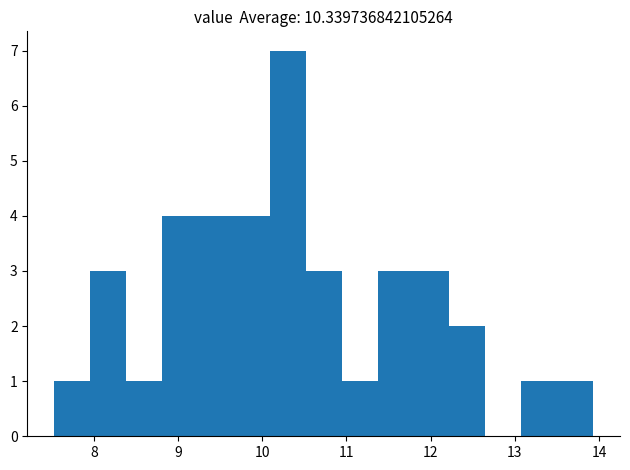

Reading left to right, list every bar in this chart as the range it spans on the x-axis followed by its height. Neither the bar edges nor the heights are printed on the chart, so give them approximately, as read against the axes.

7.5 to 8.0: 1
8.0 to 8.4: 3
8.4 to 8.8: 1
8.8 to 9.2: 4
9.2 to 9.7: 4
9.7 to 10.1: 4
10.1 to 10.5: 7
10.5 to 10.9: 3
10.9 to 11.4: 1
11.4 to 11.8: 3
11.8 to 12.2: 3
12.2 to 12.7: 2
12.7 to 13.1: 0
13.1 to 13.5: 1
13.5 to 13.9: 1